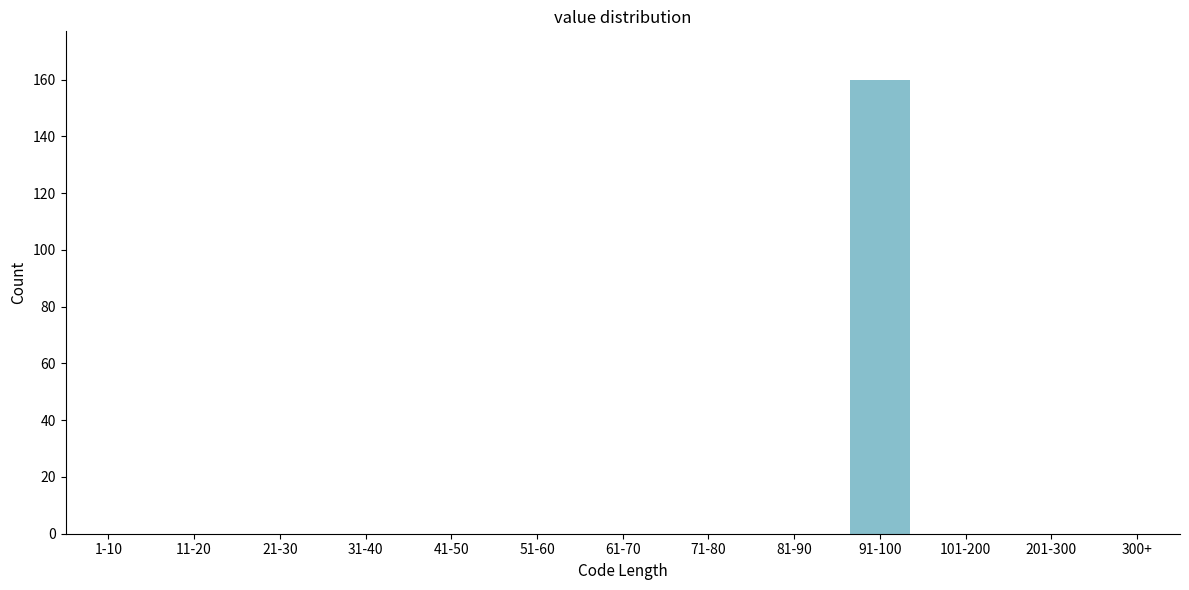

Reading left to right, extract all data points from this chart.

1-10=0	11-20=0	21-30=0	31-40=0	41-50=0	51-60=0	61-70=0	71-80=0	81-90=0	91-100=160	101-200=0	201-300=0	300+=0